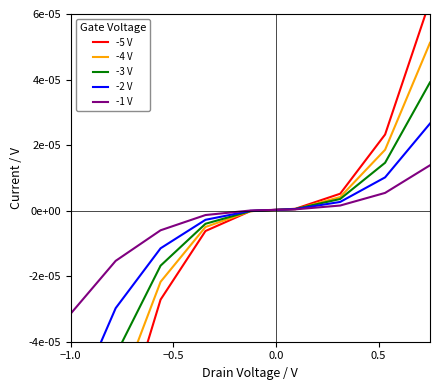

How many intersections are there between -3 V and -1 V?

1